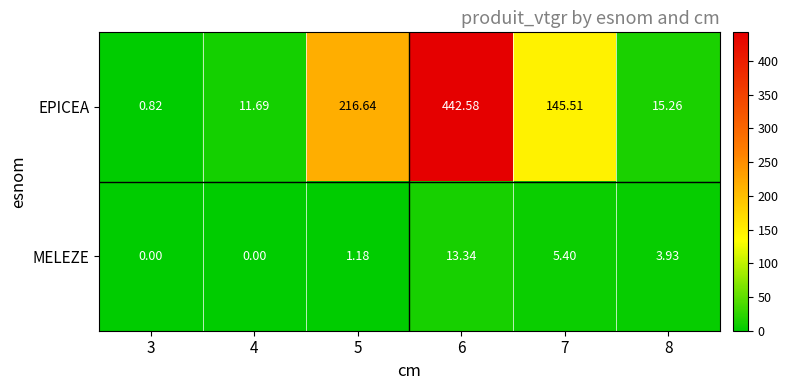

How many data points in EPICEA are above 145?

3